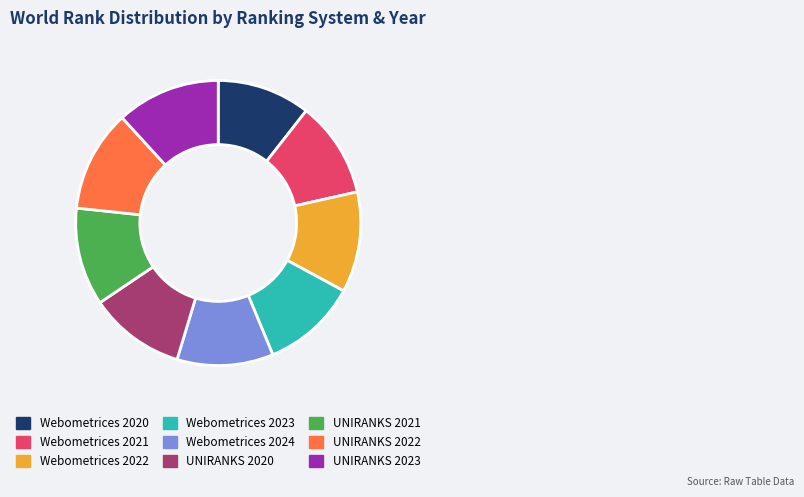

Does UNIRANKS 2021 account for over 50% of the chart?

No